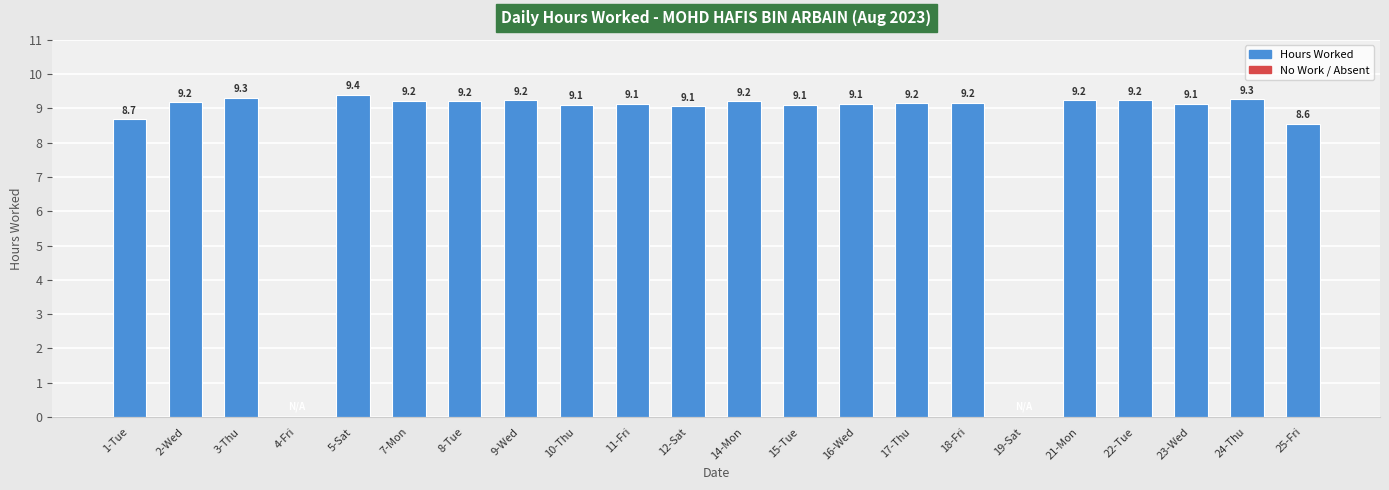

The chart shows a value of 0.0 at 4-Fri. True or false?

True